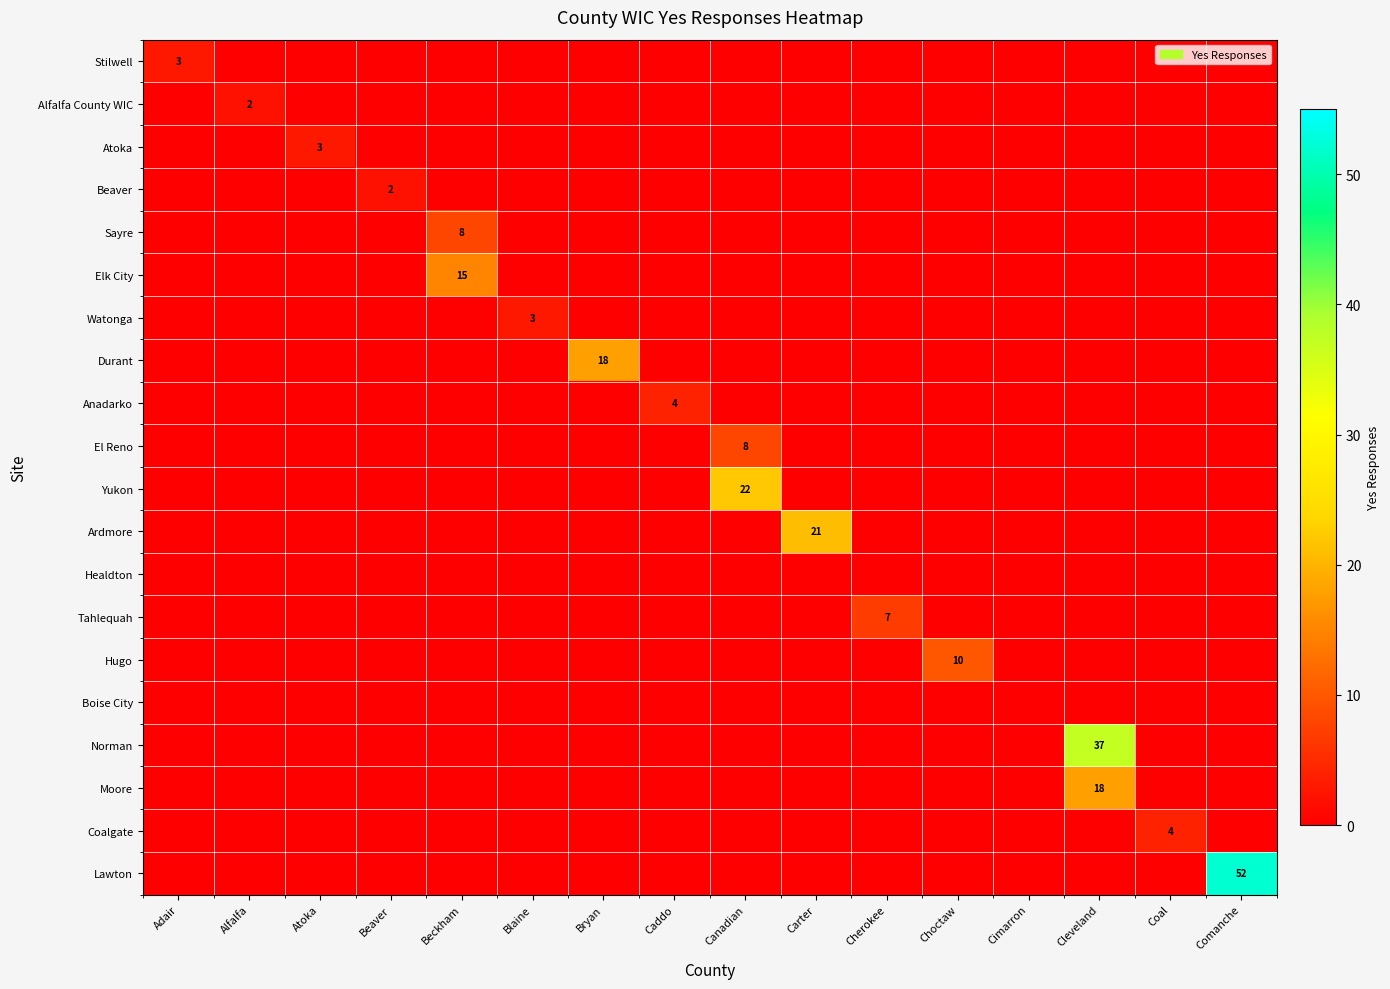

Rank the categories by row_3 value from highest to lowest.

Beaver, Adair, Alfalfa, Atoka, Beckham, Blaine, Bryan, Caddo, Canadian, Carter, Cherokee, Choctaw, Cimarron, Cleveland, Coal, Comanche